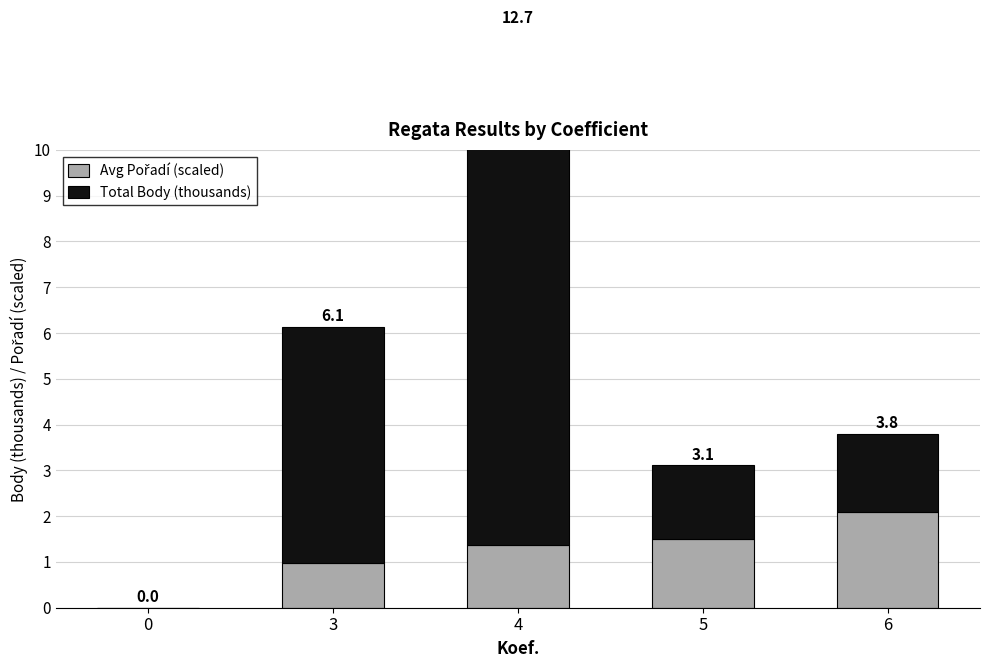

Which series has the largest total across all categories?

Total Body (thousands)